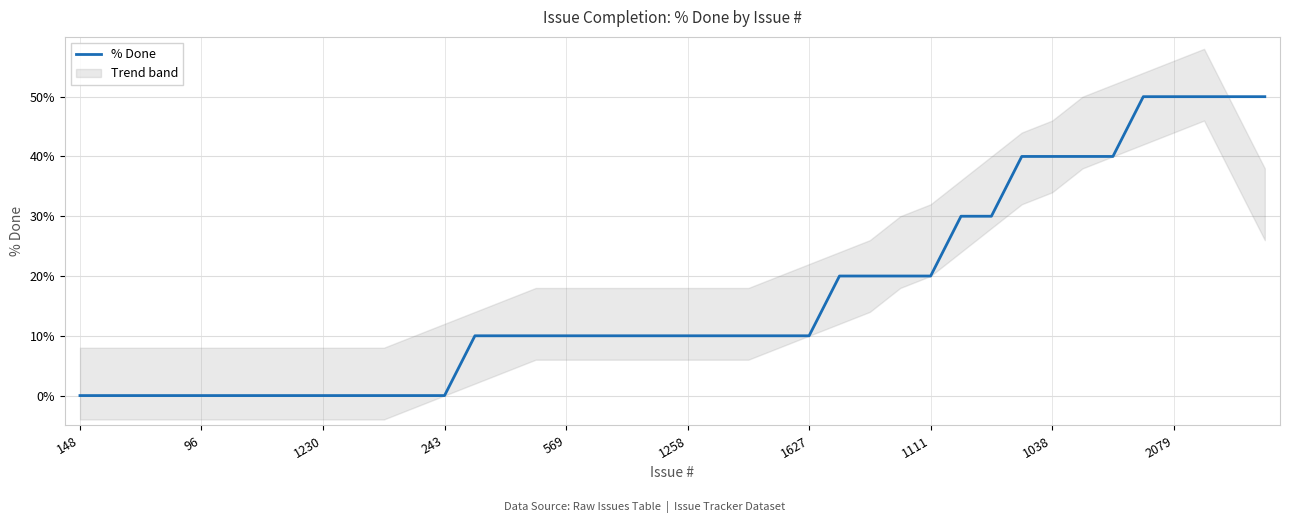

What is the difference between the values at 10 and 36?

50